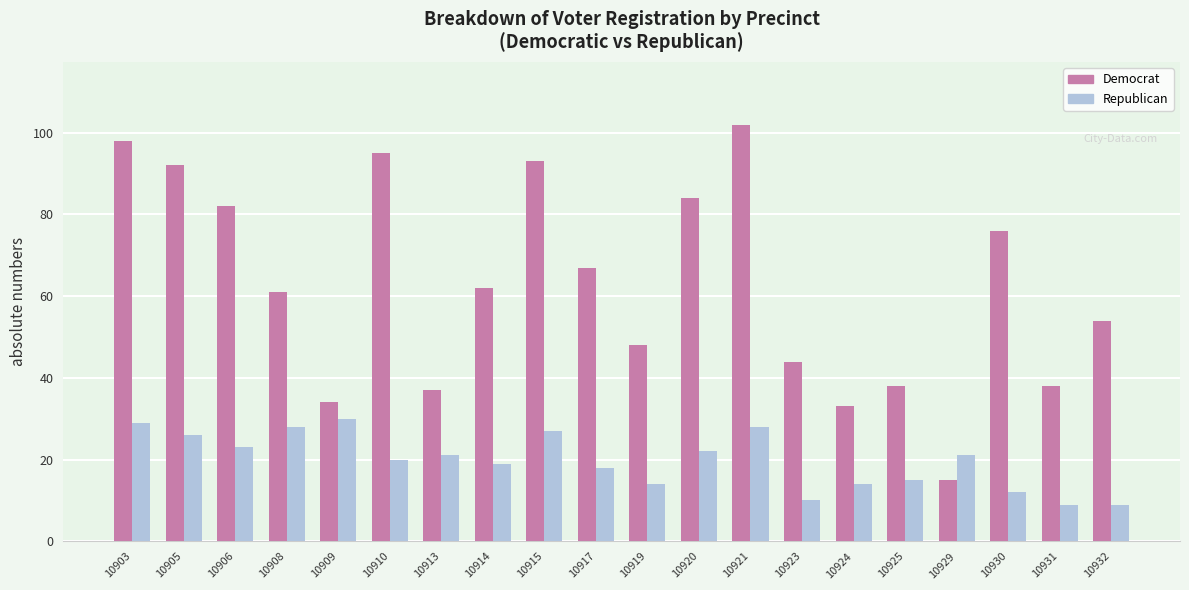

At which category does the chart reach its peak across all series?

10921